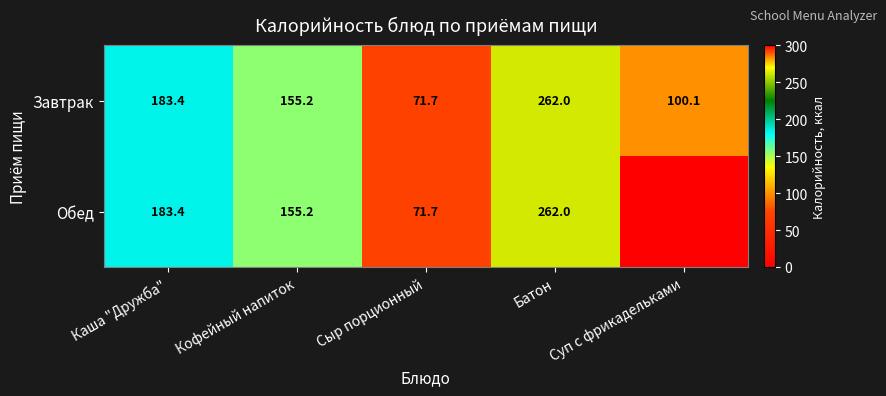

Where is Завтрак nearest to the value 166?

Кофейный напиток